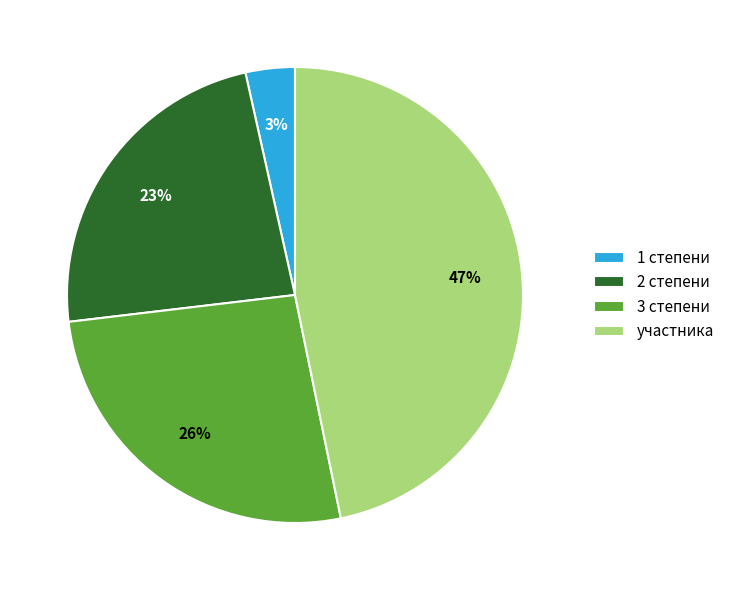

Is there any slice that represents more than half of the pie?

No